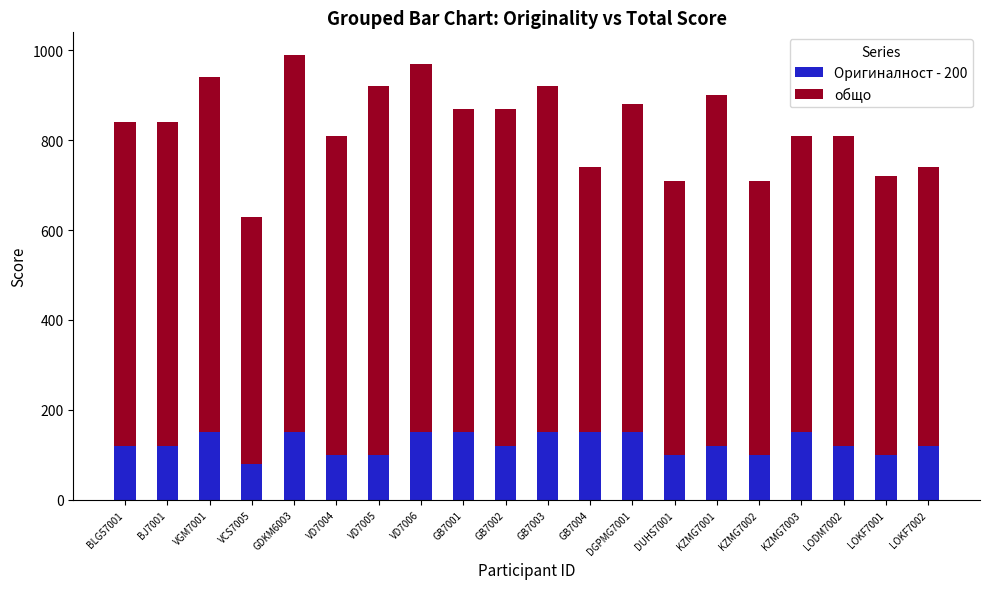

What is the total value across all series at BLG57001?

840